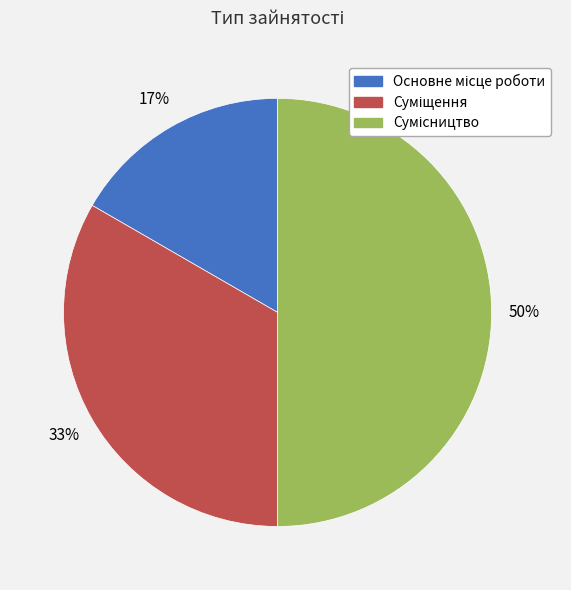

To the nearest percent, what is the average slice percentage?

33%